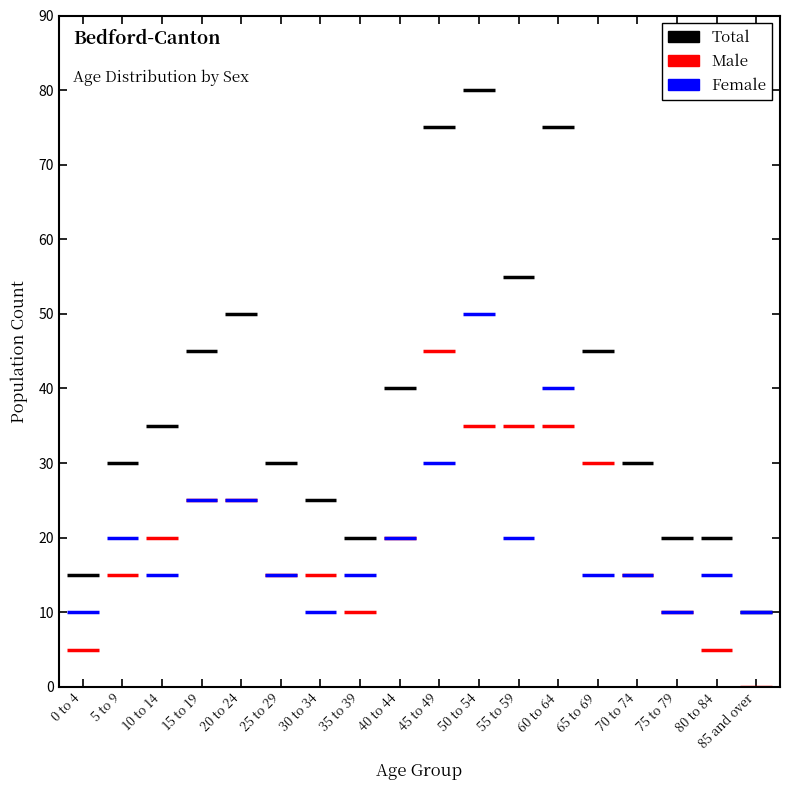

How many intersections are there between Female and Male?

6